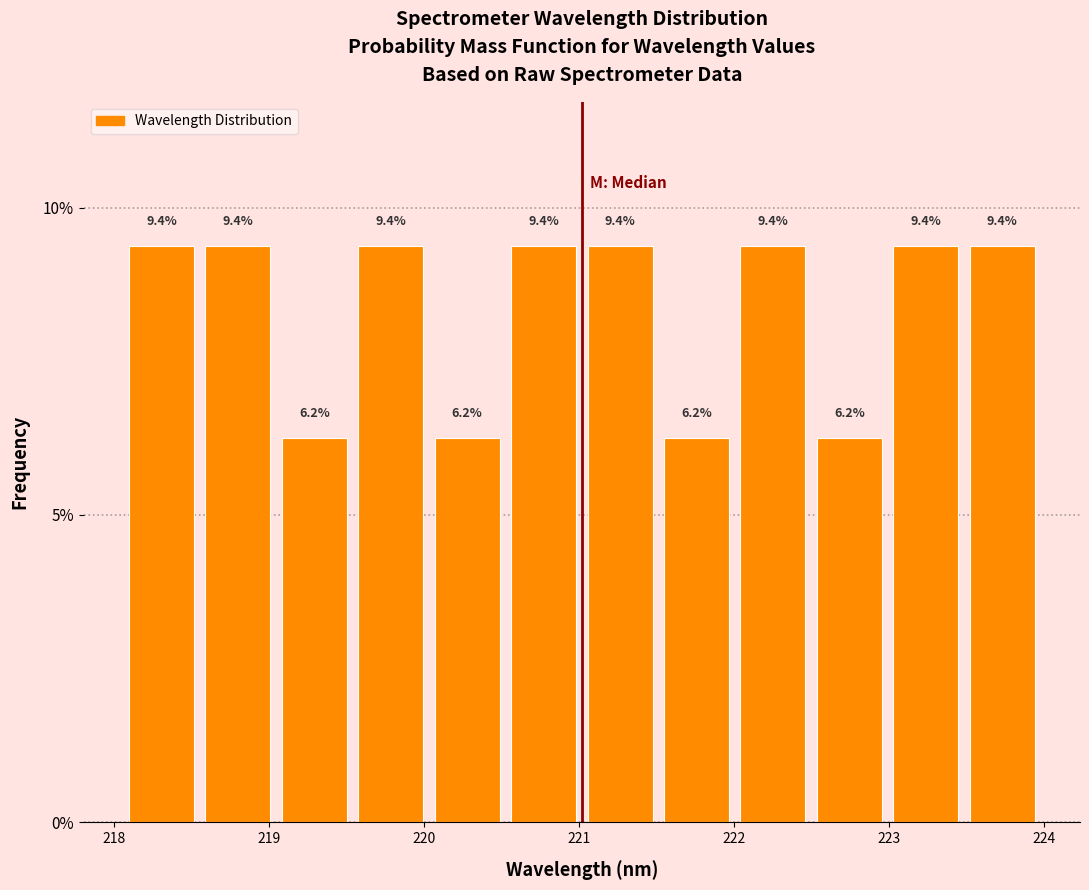

What is the height of the bar covering 222.0 to 222.5 on the x-axis? The bar edges are not printed on the chart, so give them approximately, as read against the axis.

9.4